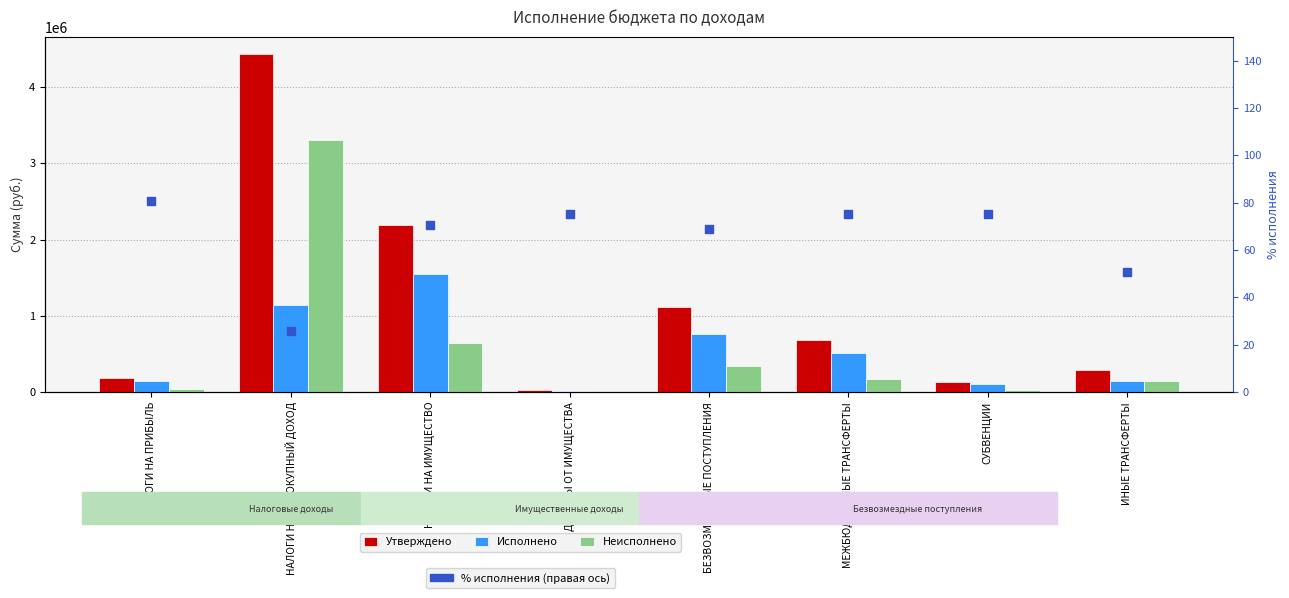

Which series has the largest Y range (max minus min)?

Утверждено